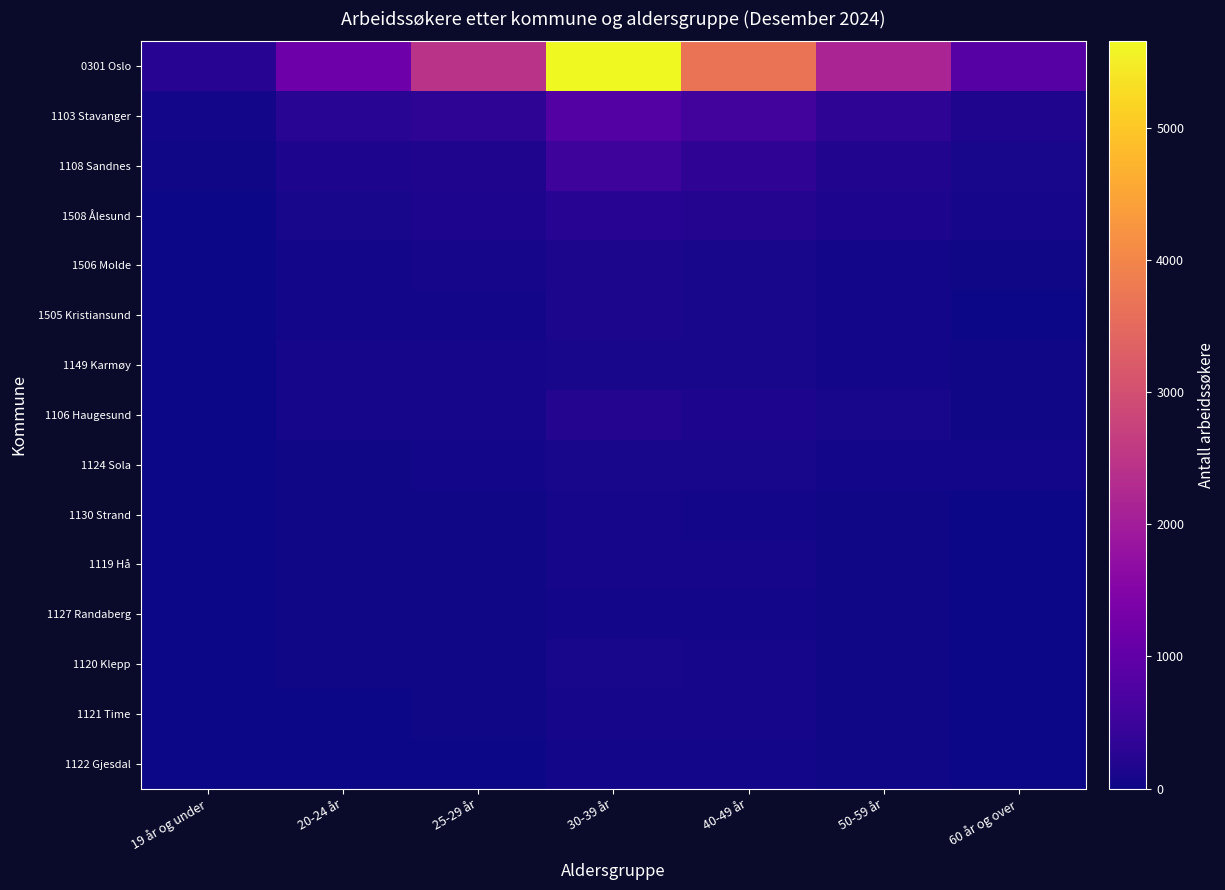

What is the difference between the highest and lowest values at 19 år og under?

248